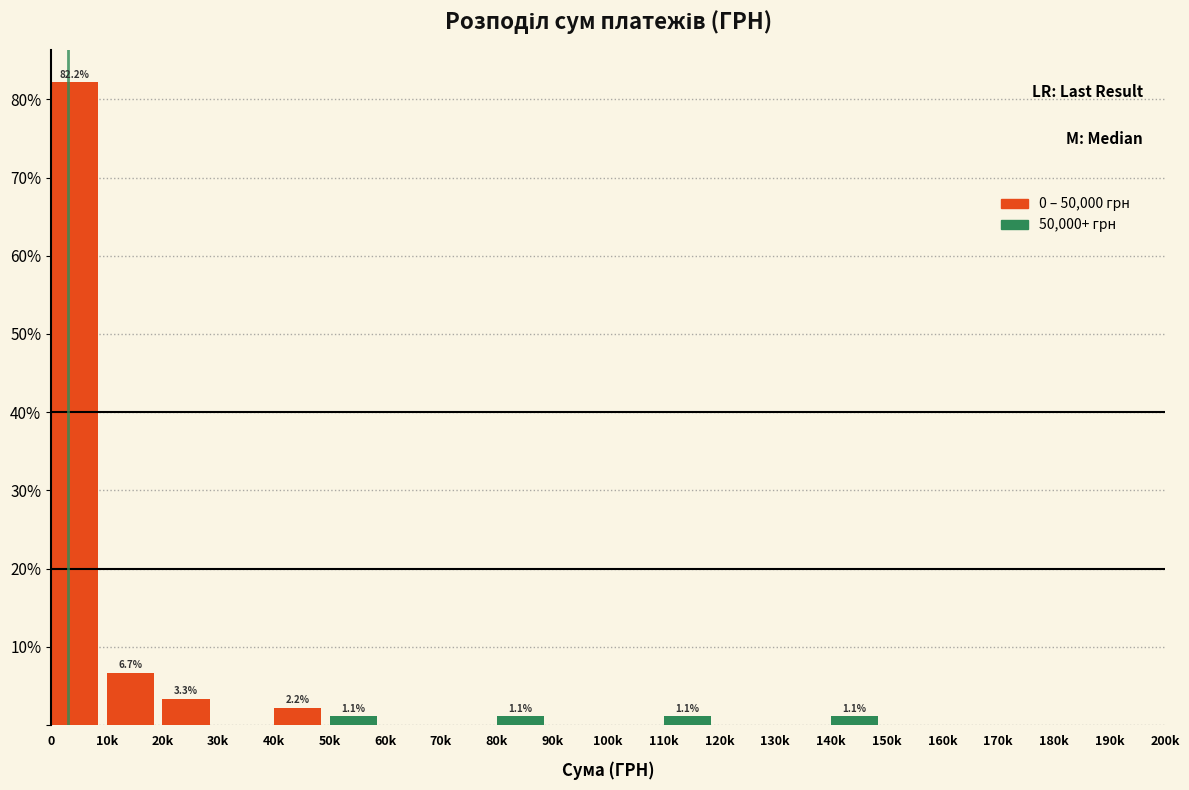

Reading right to left, transcribe all the data shown in this chart.

190k=0.0	180k=0.0	170k=0.0	160k=0.0	150k=0.0	140k=1.1	130k=0.0	120k=0.0	110k=1.1	100k=0.0	90k=0.0	80k=1.1	70k=0.0	60k=0.0	50k=1.1	40k=2.2	30k=0.0	20k=3.3	10k=6.7	0=82.2